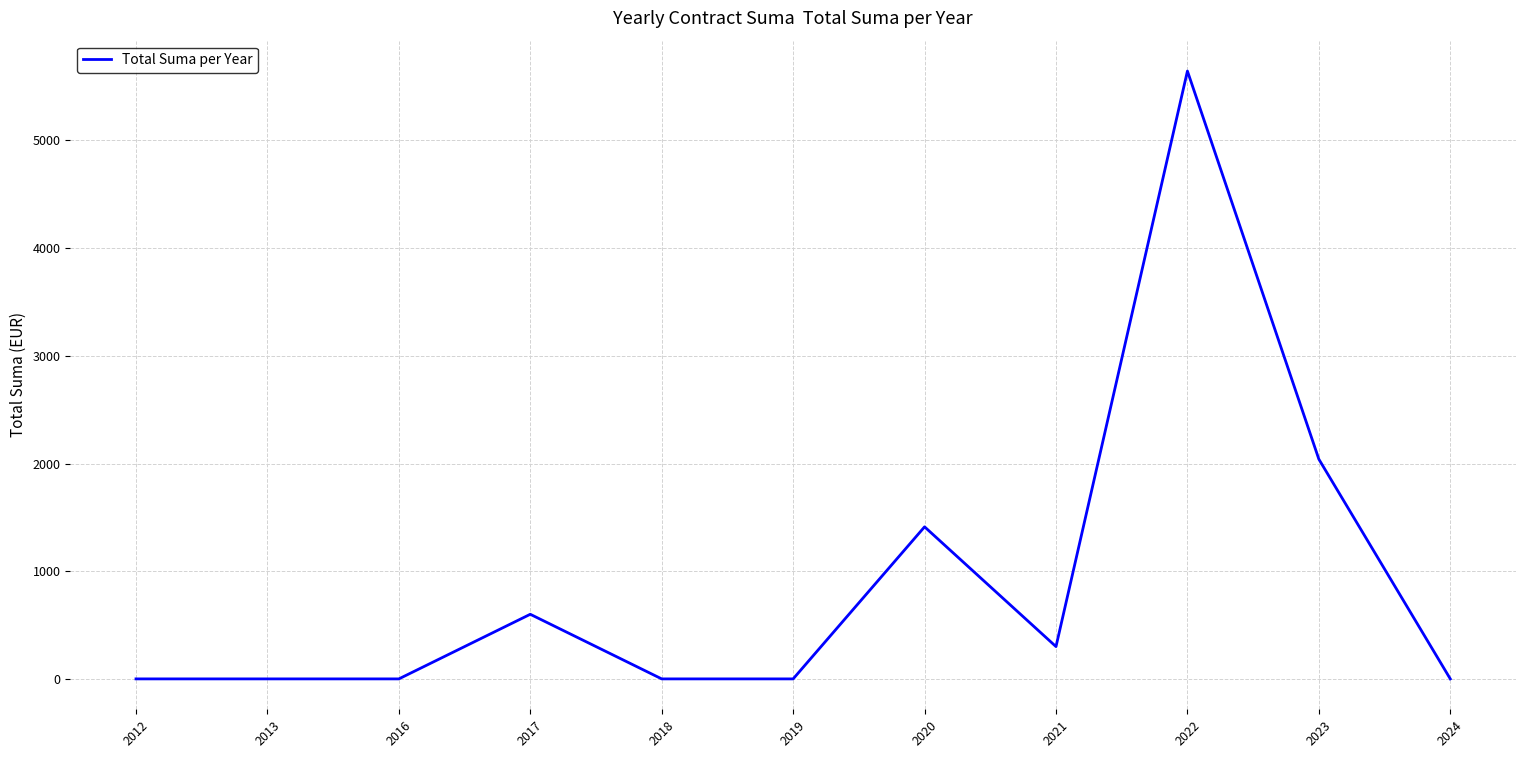

Reading left to right, list all the values displayed in this chart.

2012=0	2013=0	2016=0	2017=600	2018=0	2019=0	2020=1412	2021=300	2022=5644	2023=2040	2024=0